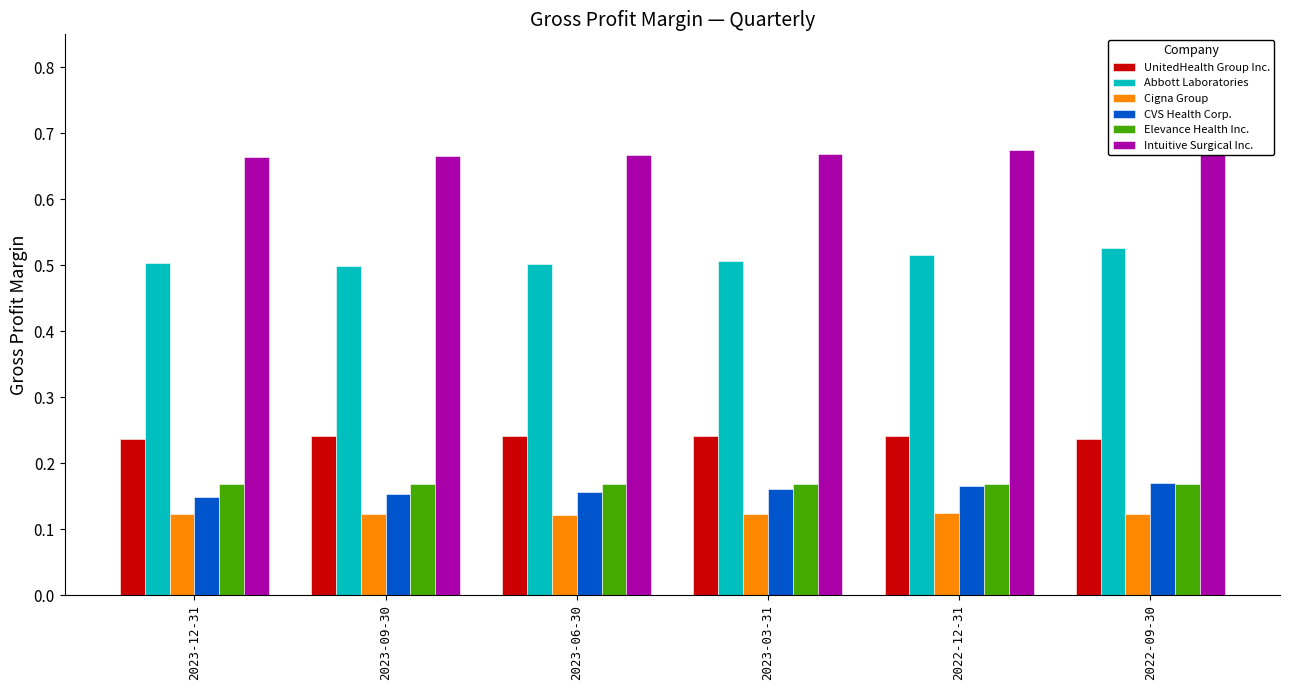

Reading left to right, transcribe all the data shown in this chart.

UnitedHealth Group Inc.: 2023-12-31=0.2	2023-09-30=0.2	2023-06-30=0.2	2023-03-31=0.2	2022-12-31=0.2	2022-09-30=0.2
Abbott Laboratories: 2023-12-31=0.5	2023-09-30=0.5	2023-06-30=0.5	2023-03-31=0.5	2022-12-31=0.5	2022-09-30=0.5
Cigna Group: 2023-12-31=0.1	2023-09-30=0.1	2023-06-30=0.1	2023-03-31=0.1	2022-12-31=0.1	2022-09-30=0.1
CVS Health Corp.: 2023-12-31=0.1	2023-09-30=0.2	2023-06-30=0.2	2023-03-31=0.2	2022-12-31=0.2	2022-09-30=0.2
Elevance Health Inc.: 2023-12-31=0.2	2023-09-30=0.2	2023-06-30=0.2	2023-03-31=0.2	2022-12-31=0.2	2022-09-30=0.2
Intuitive Surgical Inc.: 2023-12-31=0.7	2023-09-30=0.7	2023-06-30=0.7	2023-03-31=0.7	2022-12-31=0.7	2022-09-30=0.7